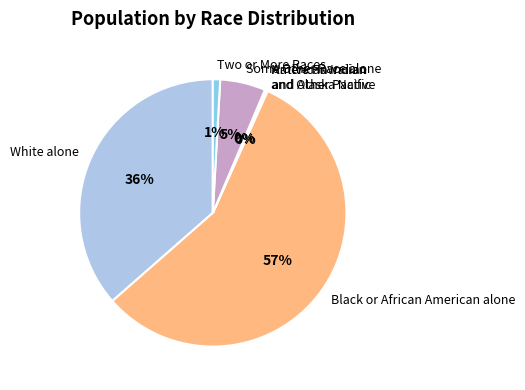

Does any single category account for the majority?

Yes